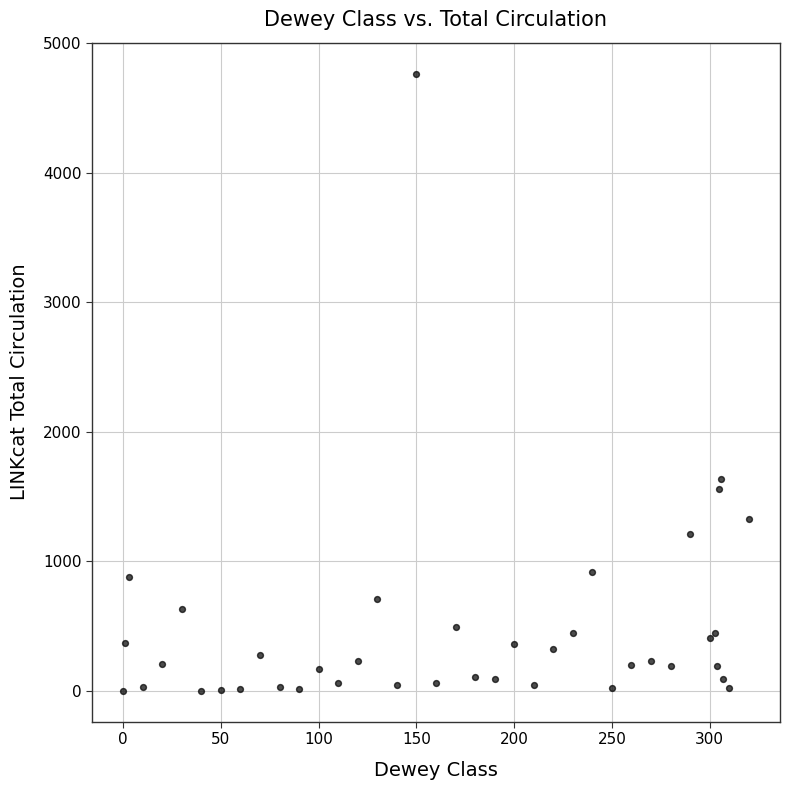

What Y value in the scatter plot is closest to 2383?

1638